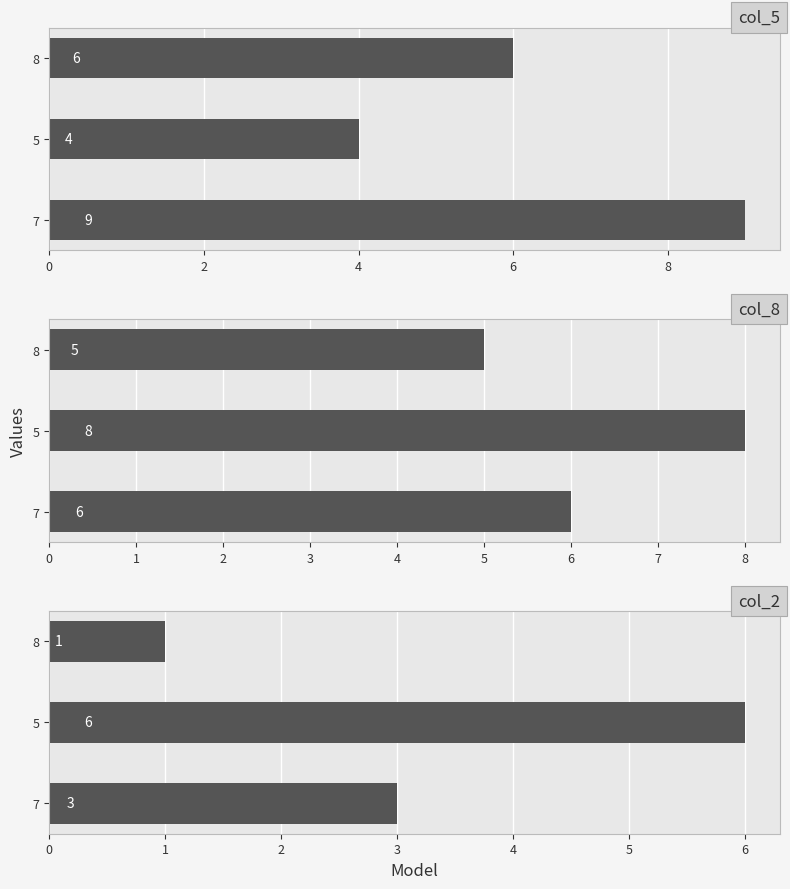

What is the average value of the col_8 series?

6